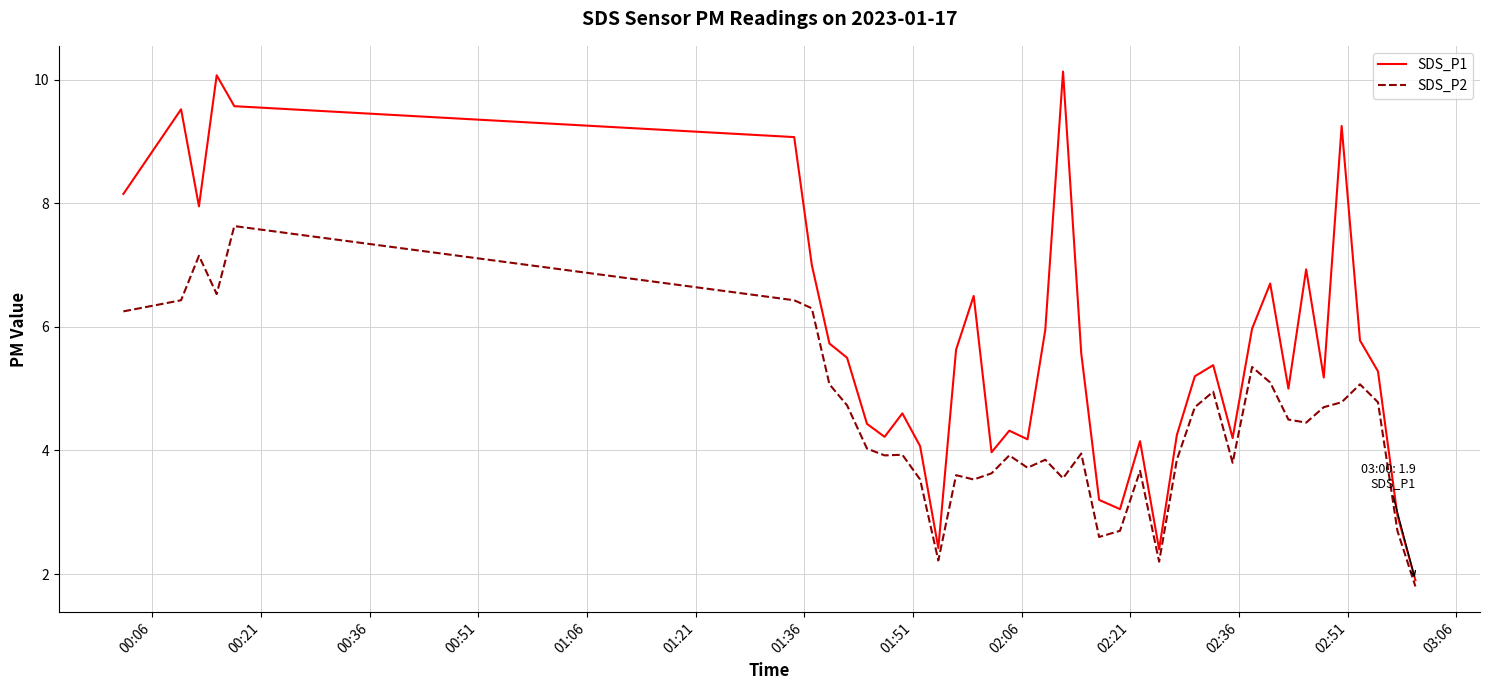

How many lines are shown in the chart?

2